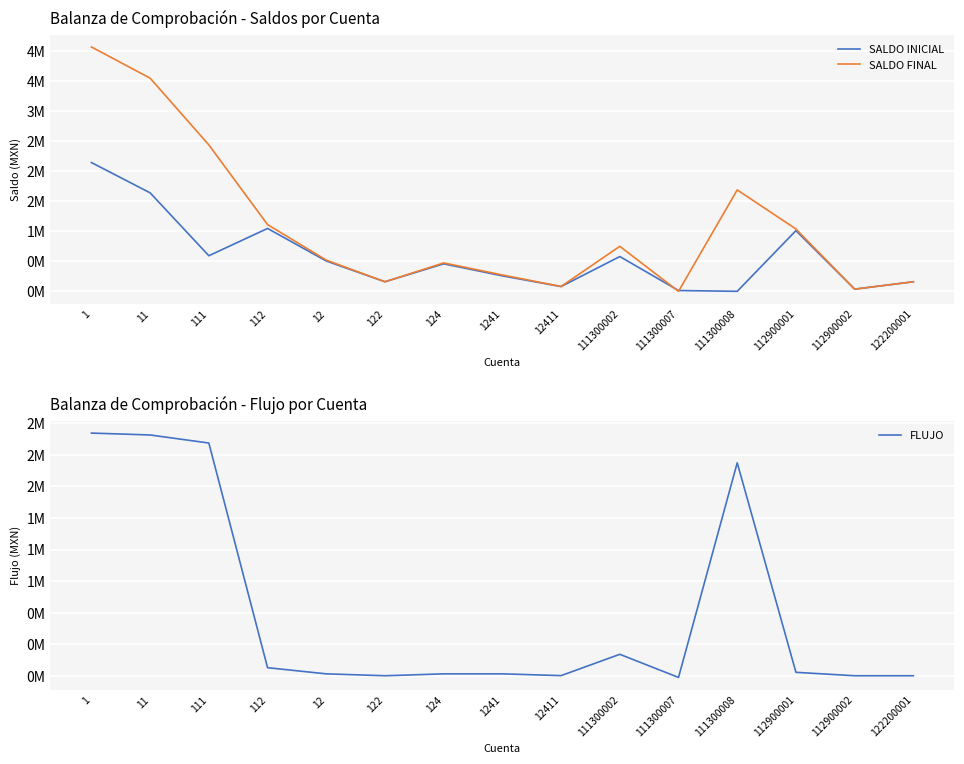

At which label is SALDO INICIAL closest to 1070952?

112